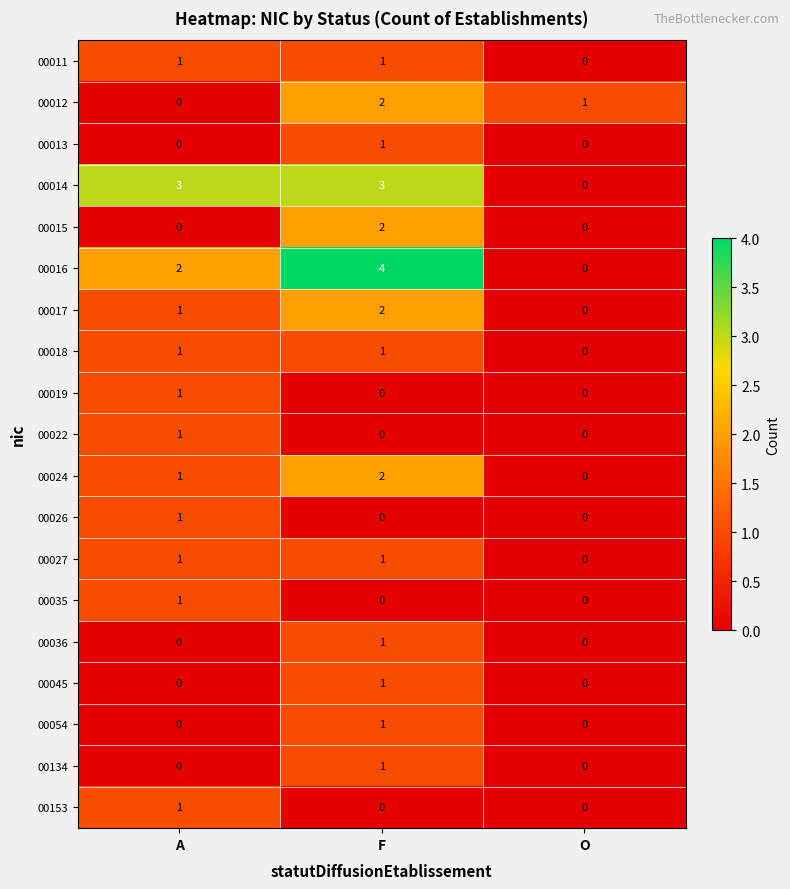

What is the spread (max minus min) of values at O?

1